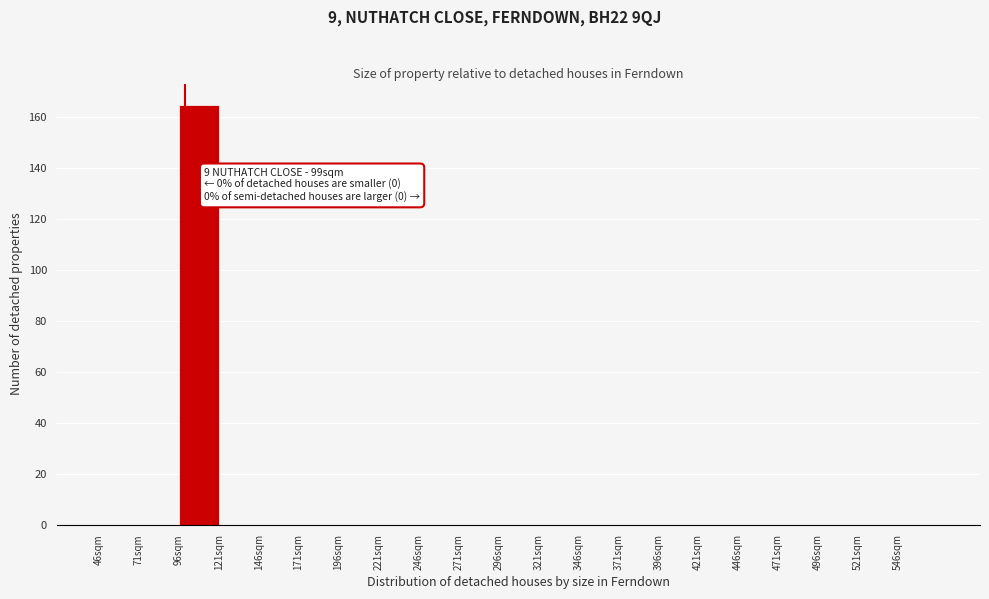

Over which range of the x-axis is the bar tallest?

96 to 121